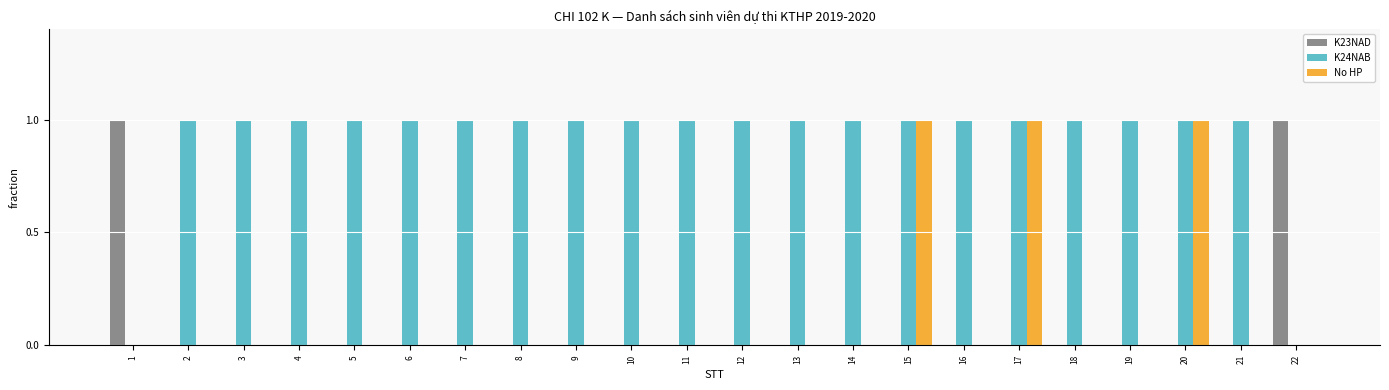

True or false: K24NAB has a value of 1 at 18.

True